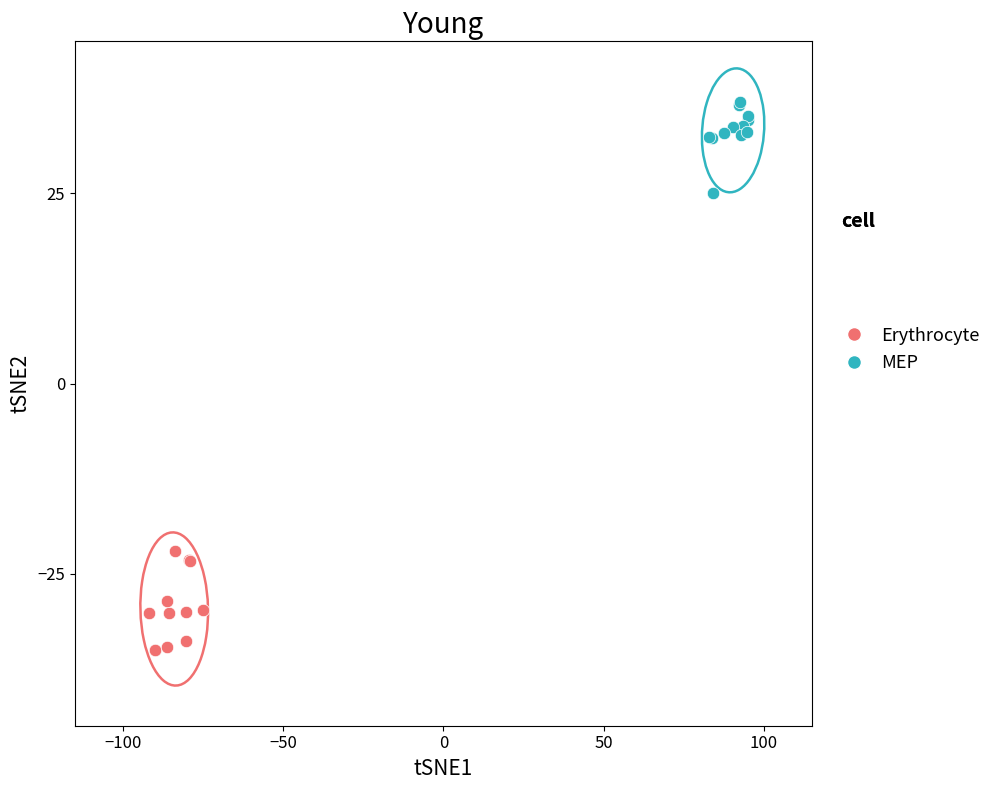

Which series contains the highest Y value?

MEP